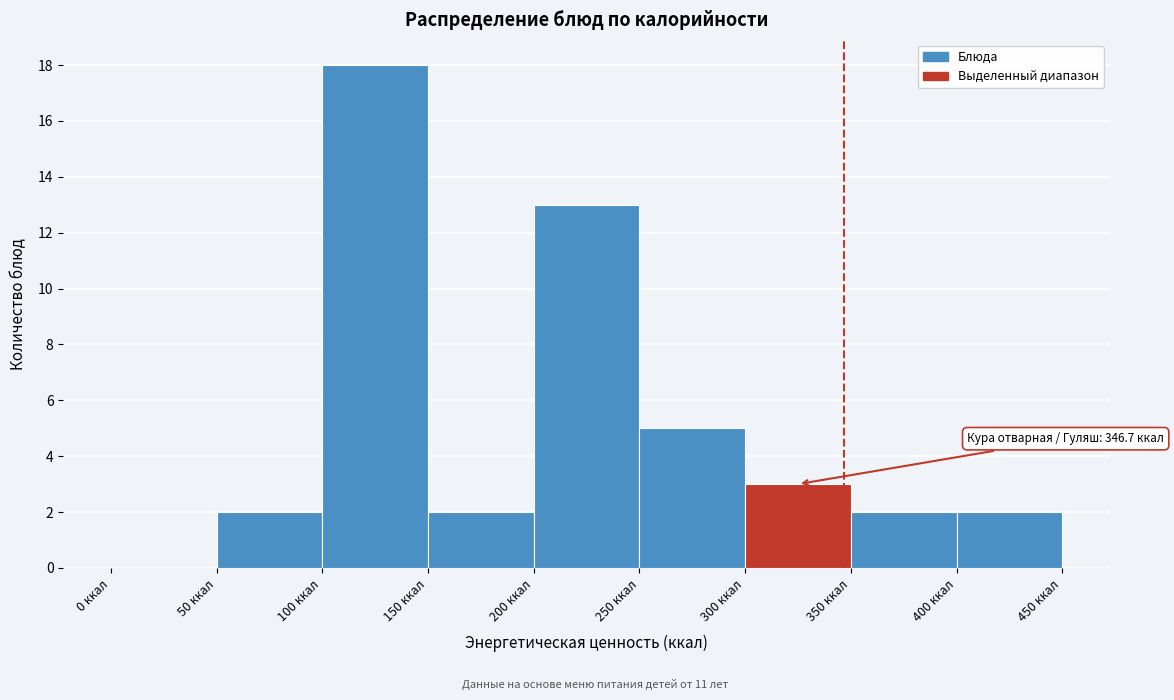

Which range on the x-axis has the tallest bar?

100 to 150